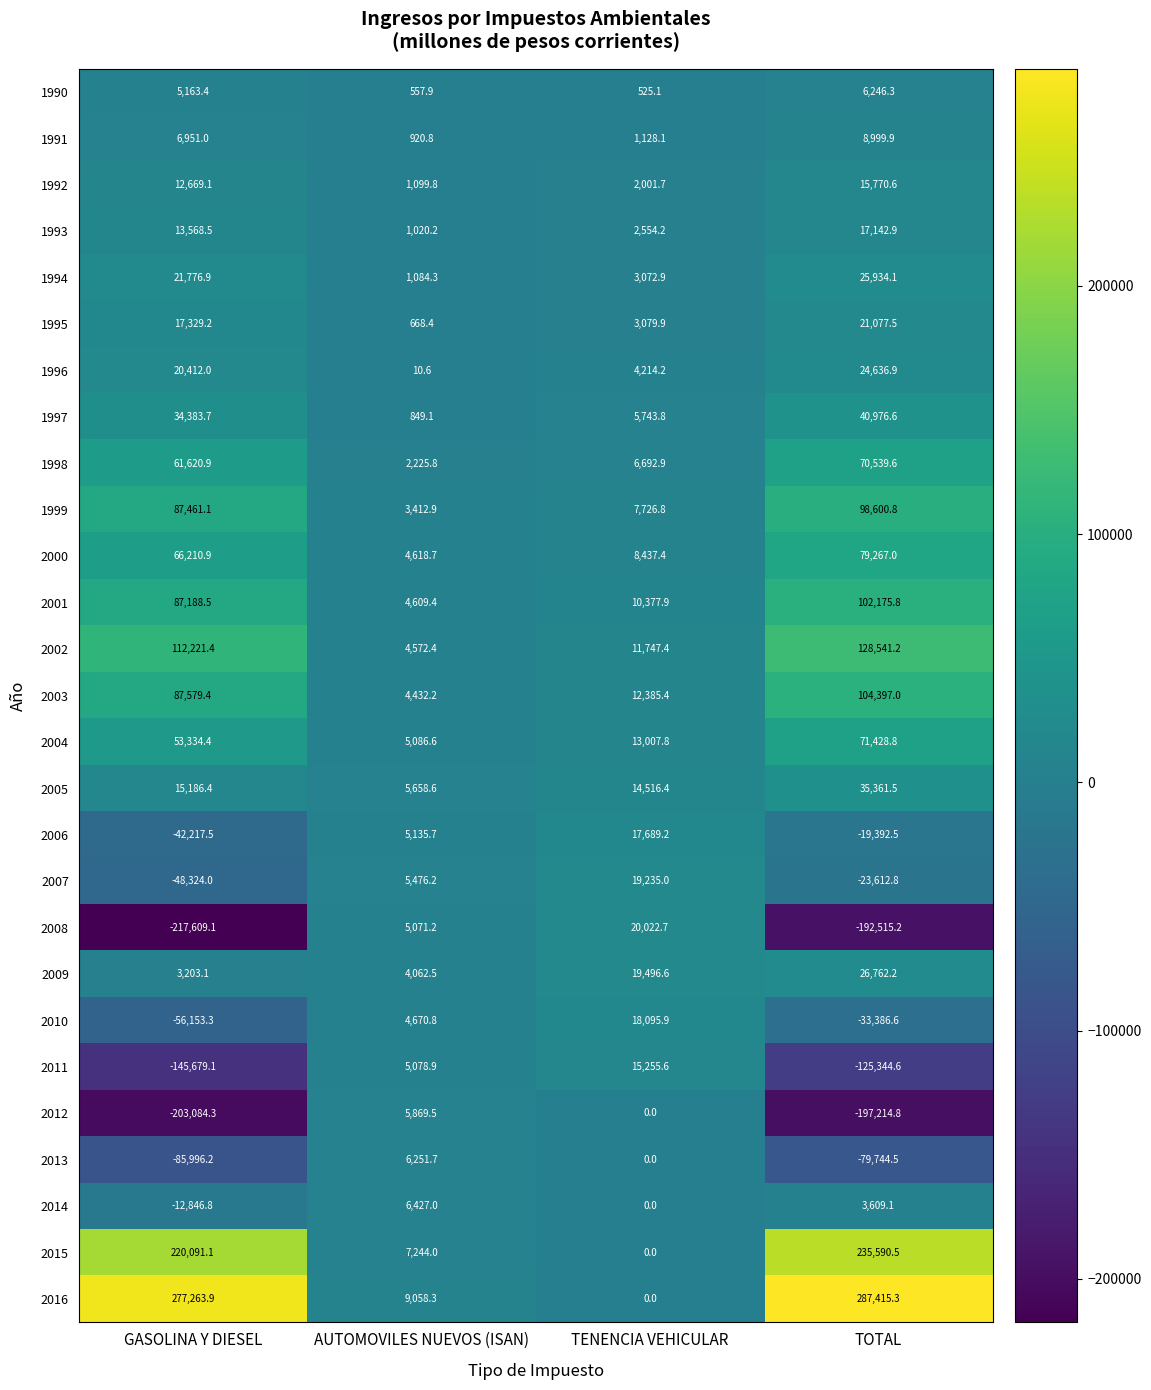

What is the spread (max minus min) of values at AUTOMOVILES NUEVOS (ISAN)?

9047.7